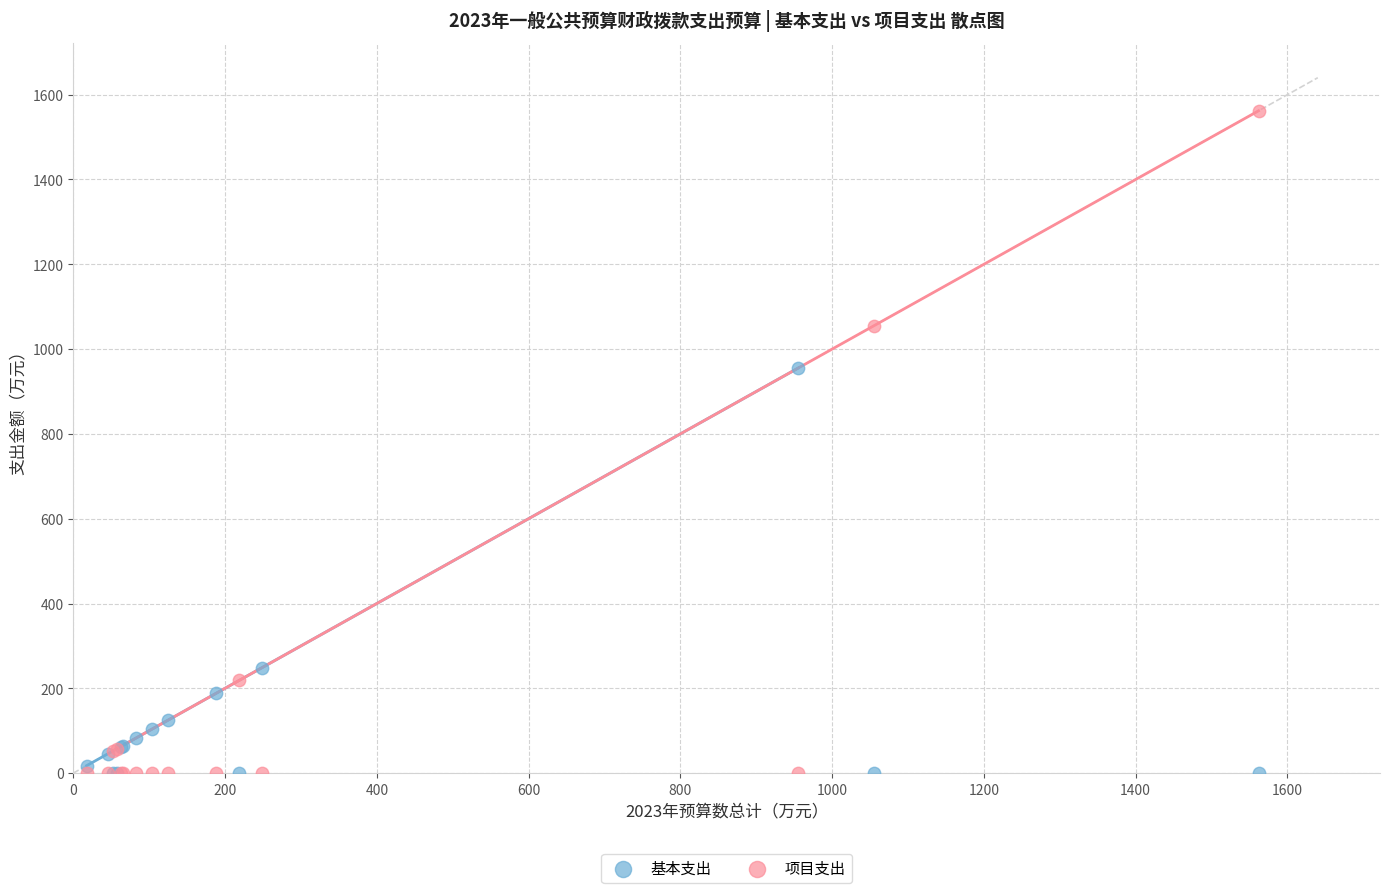

Which series has the largest Y range (max minus min)?

项目支出